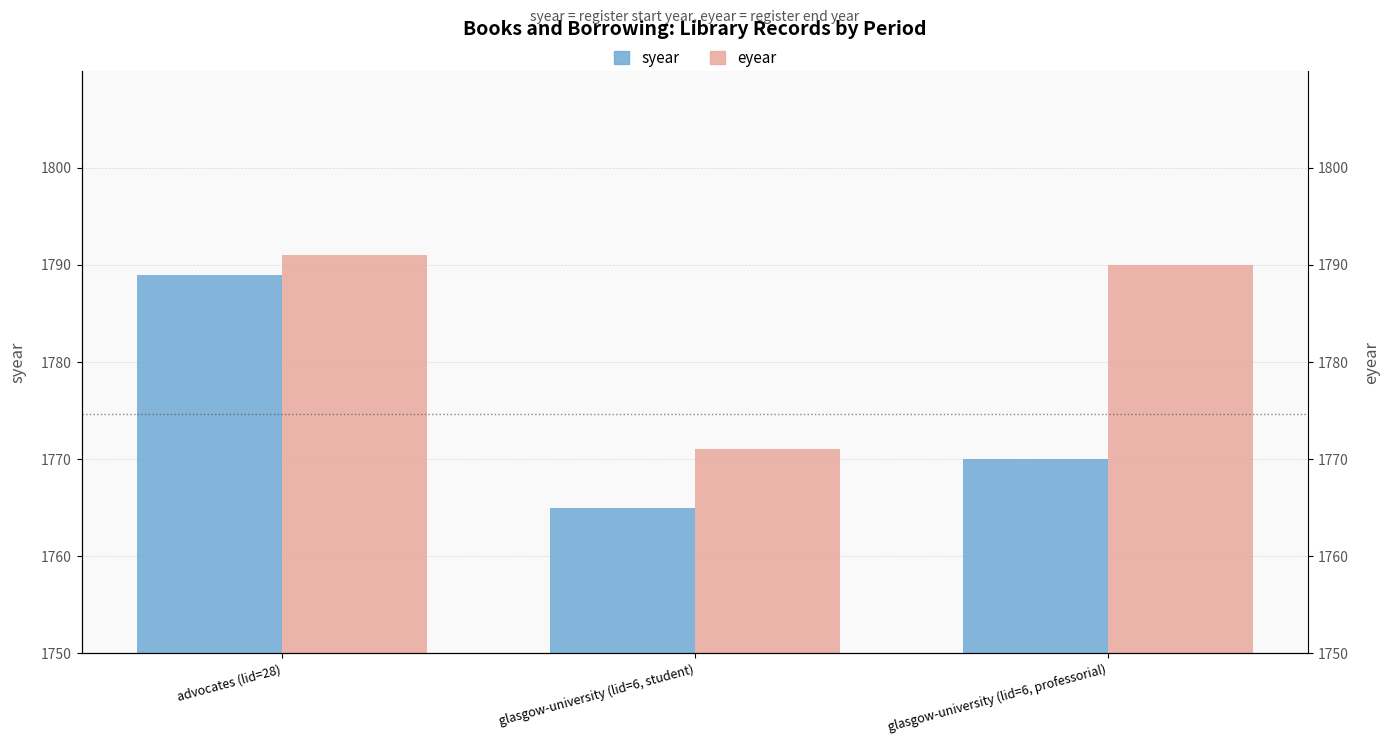

Is it true that eyear equals 1790 at glasgow-university (lid=6, professorial)?

True